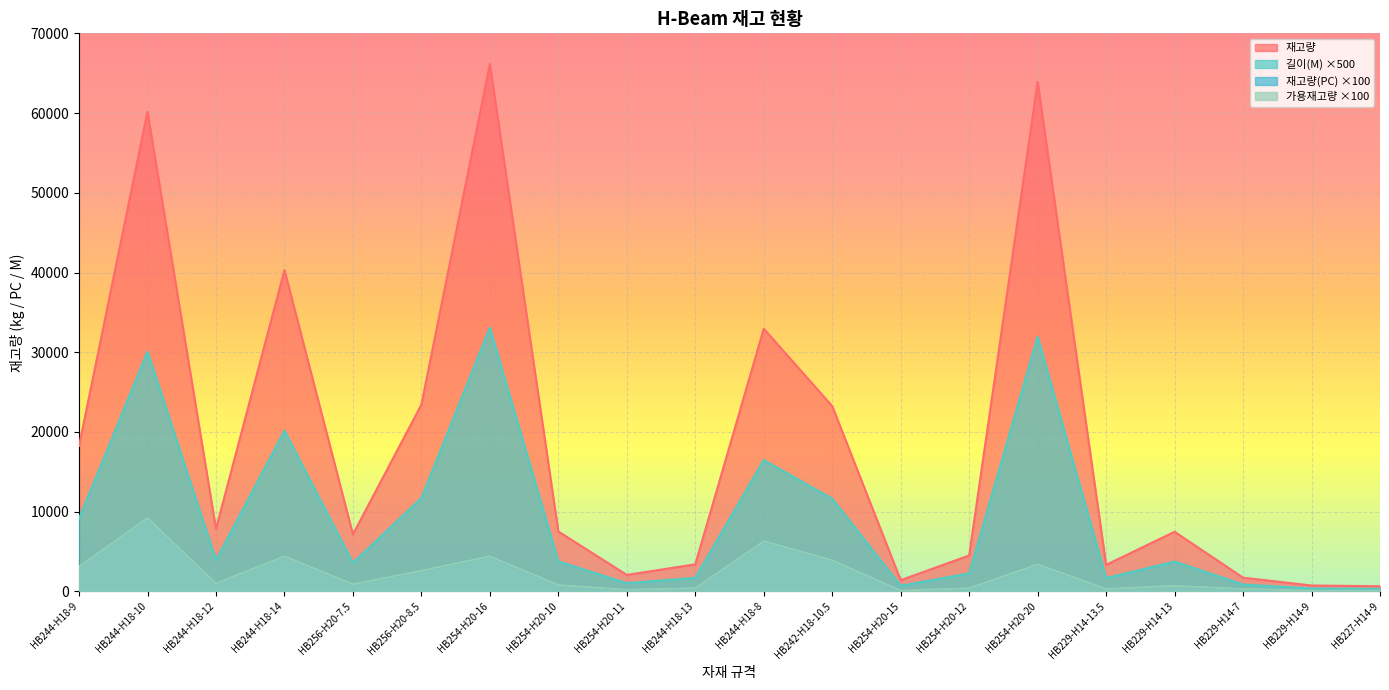

What is the total value across all series at HB229-H14-13?

12624.5